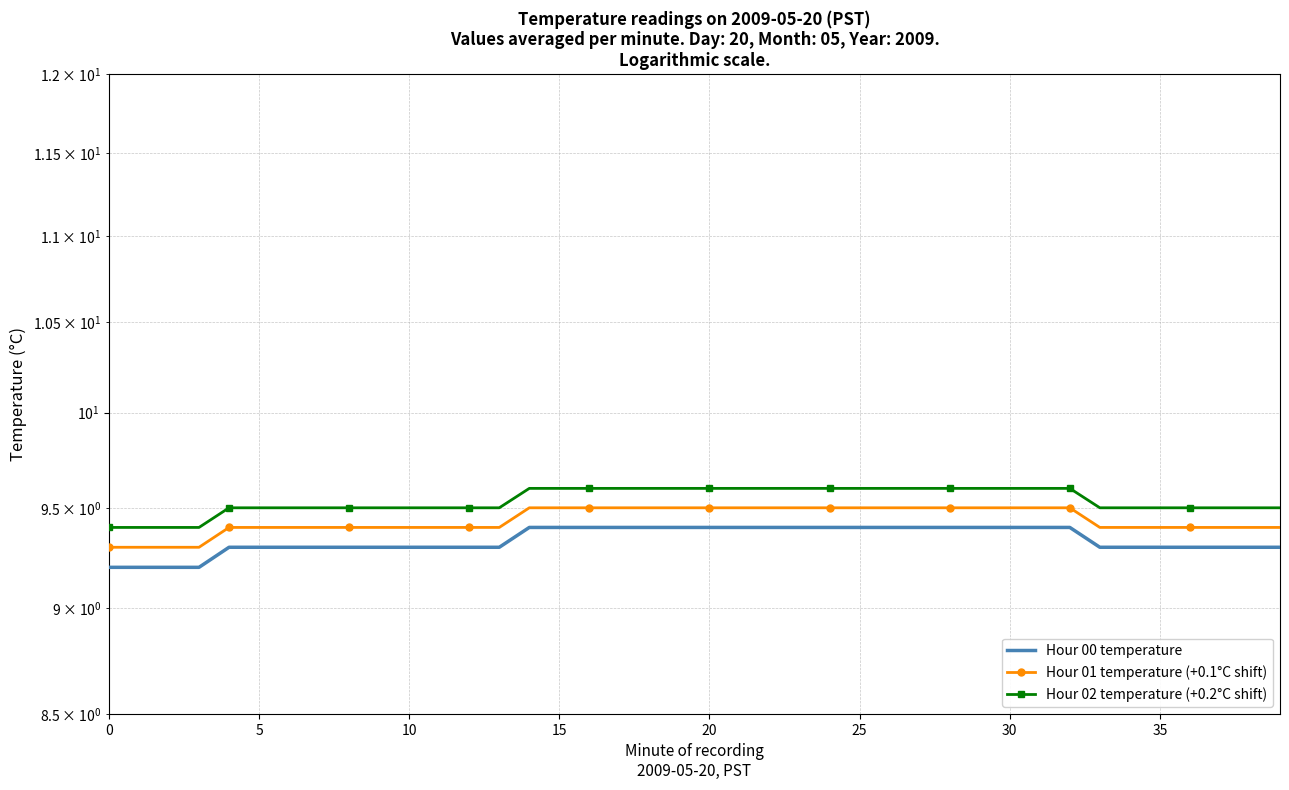

At 10, list the series in order from largest to smallest.

Hour 02 temperature (+0.2°C shift), Hour 01 temperature (+0.1°C shift), Hour 00 temperature